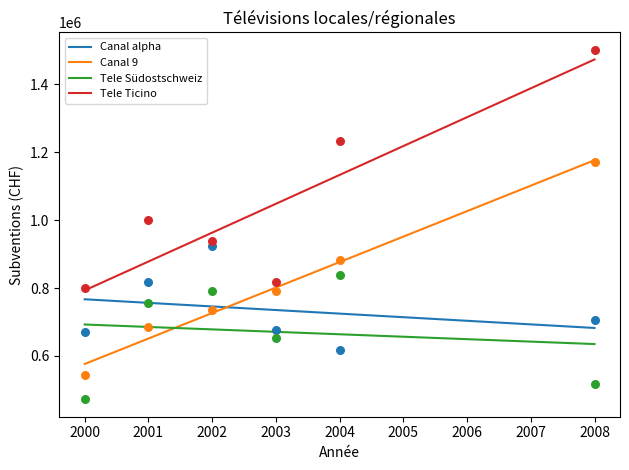

What are all the series names shown in the legend?

Canal alpha, Canal 9, Tele Südostschweiz, Tele Ticino